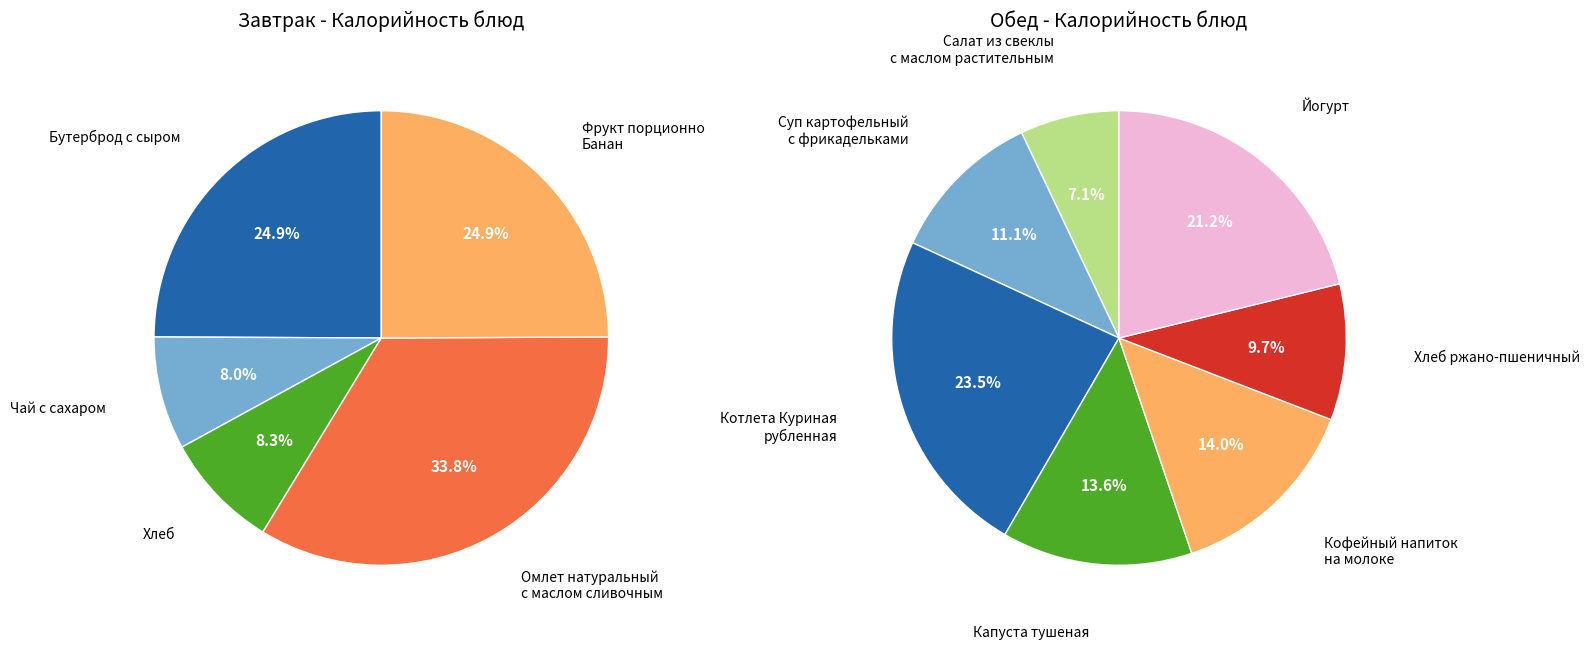

Do Фрукт порционно/Банан and Чай с сахаром together represent more than half of the pie?

No